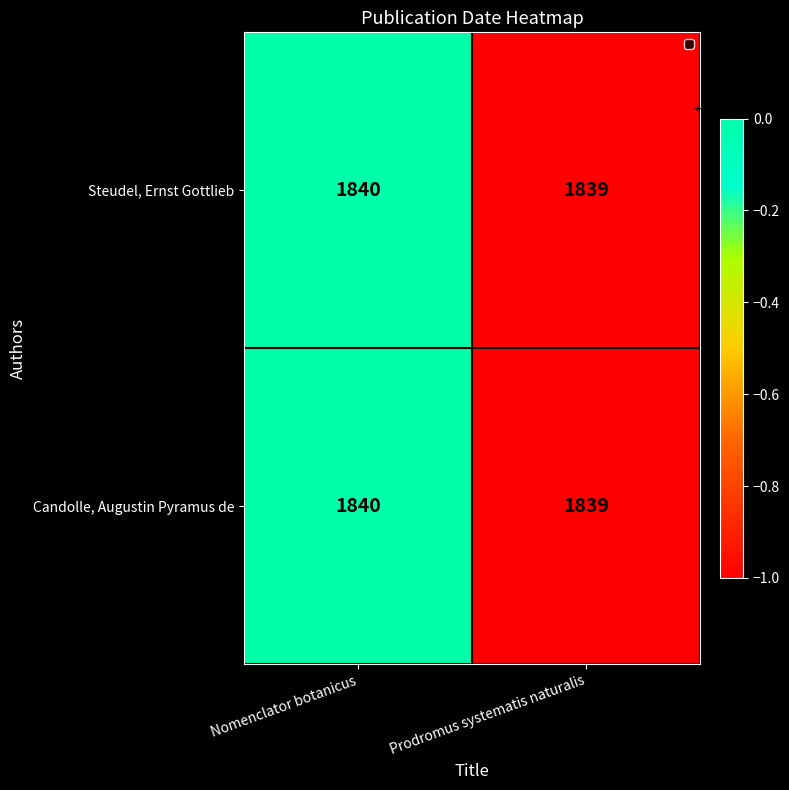

Reading left to right, what are all the values shown in this chart?

Steudel, Ernst Gottlieb: Nomenclator botanicus=1840	Prodromus systematis naturalis=1839
Candolle, Augustin Pyramus de: Nomenclator botanicus=1840	Prodromus systematis naturalis=1839